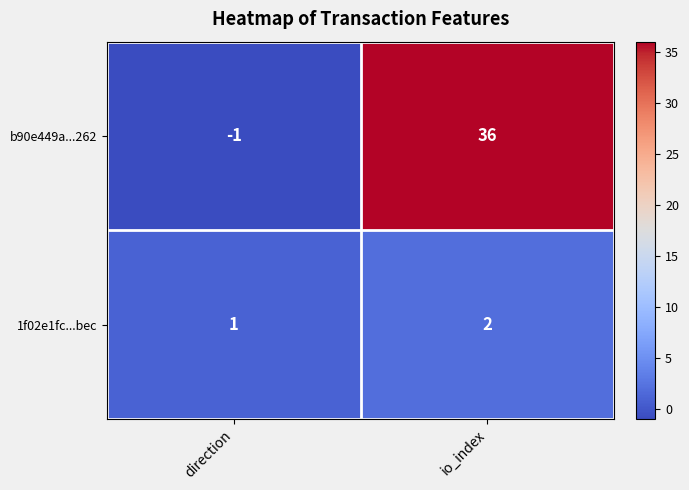

At which label is b90e449a...262 closest to 17?

direction